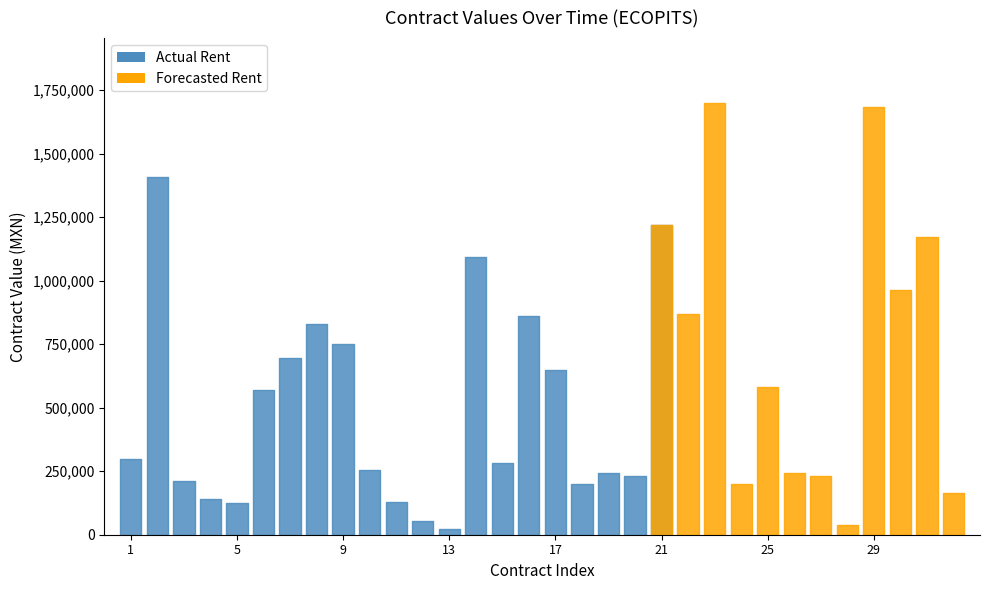

Does the chart display data point markers on the line(s)?

No